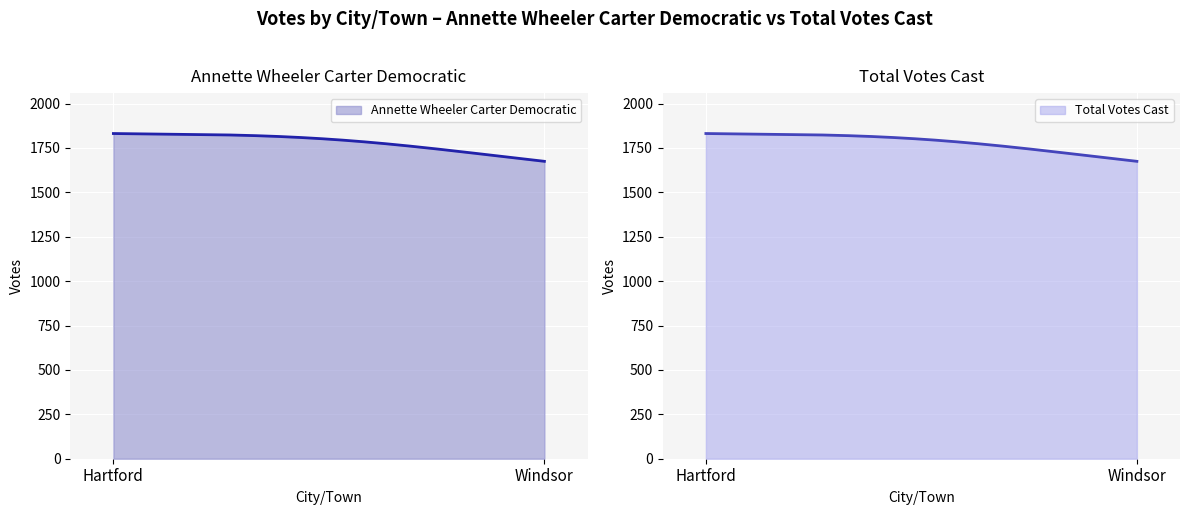

What is the highest value of the Annette Wheeler Carter Democratic series?

1831.0